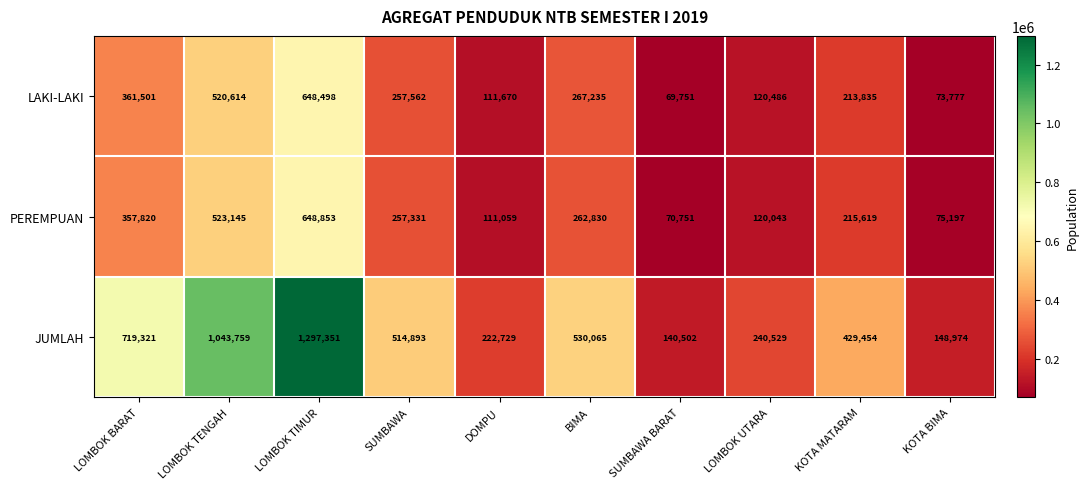

What is the difference between the highest and lowest values at KOTA MATARAM?

215619